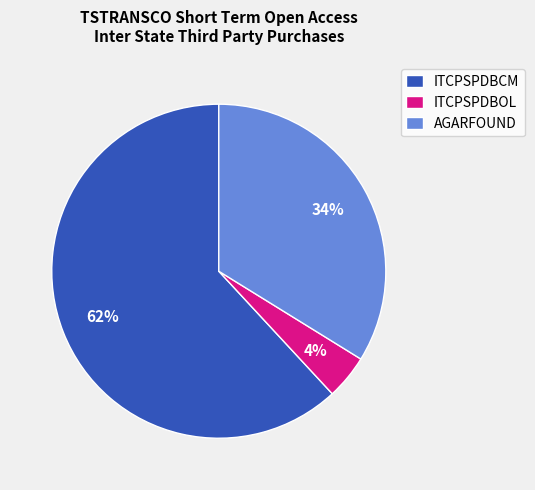

Is the sum of ITCPSPDBCM and ITCPSPDBOL greater than half?

Yes